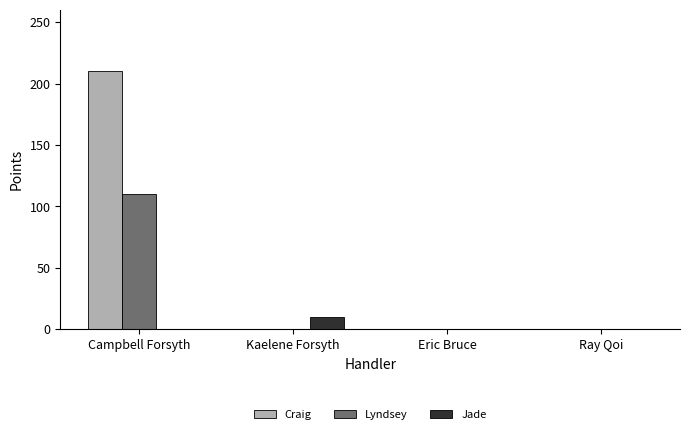

How many groups of bars are there?

4